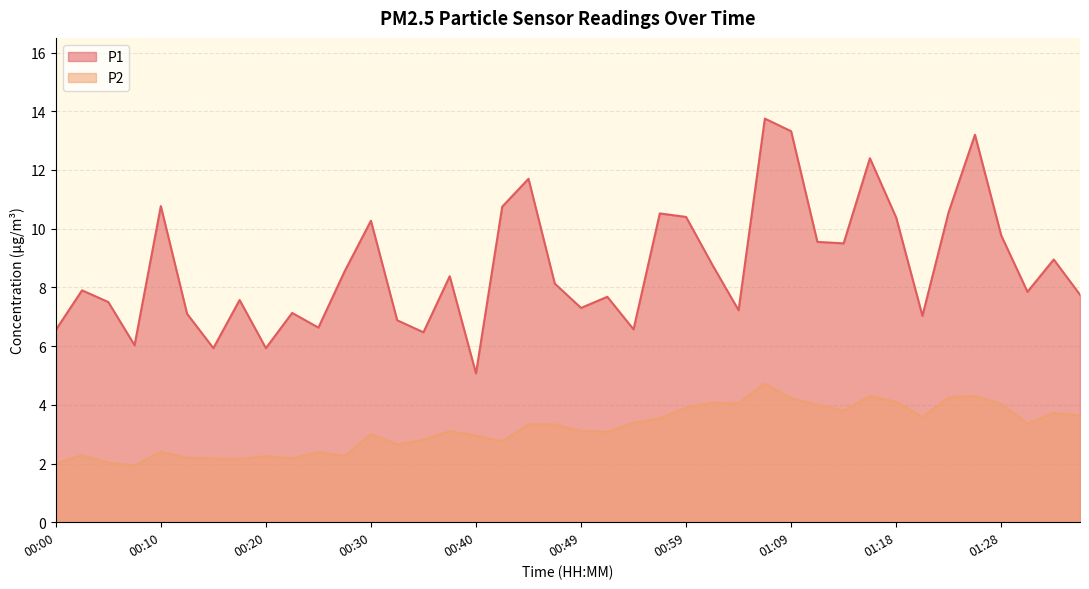

Reading right to left, transcribe all the data shown in this chart.

P1: 7.8	8.9	7.8	9.8	13.2	10.6	7.0	10.4	12.4	9.5	9.6	13.3	13.8	7.2	8.8	10.4	10.5	6.6	7.7	7.3	8.1	11.7	10.8	5.1	8.4	6.5	6.9	10.3	8.6	6.6	7.1	5.9	7.6	5.9	7.1	10.8	6.0	7.5	7.9	6.5
P2: 3.6	3.7	3.4	4.0	4.3	4.2	3.6	4.1	4.3	3.8	4.0	4.2	4.7	4.0	4.1	3.9	3.5	3.4	3.1	3.1	3.3	3.3	2.8	3.0	3.1	2.8	2.6	3.0	2.2	2.4	2.2	2.2	2.1	2.2	2.2	2.4	1.9	2.0	2.3	2.0